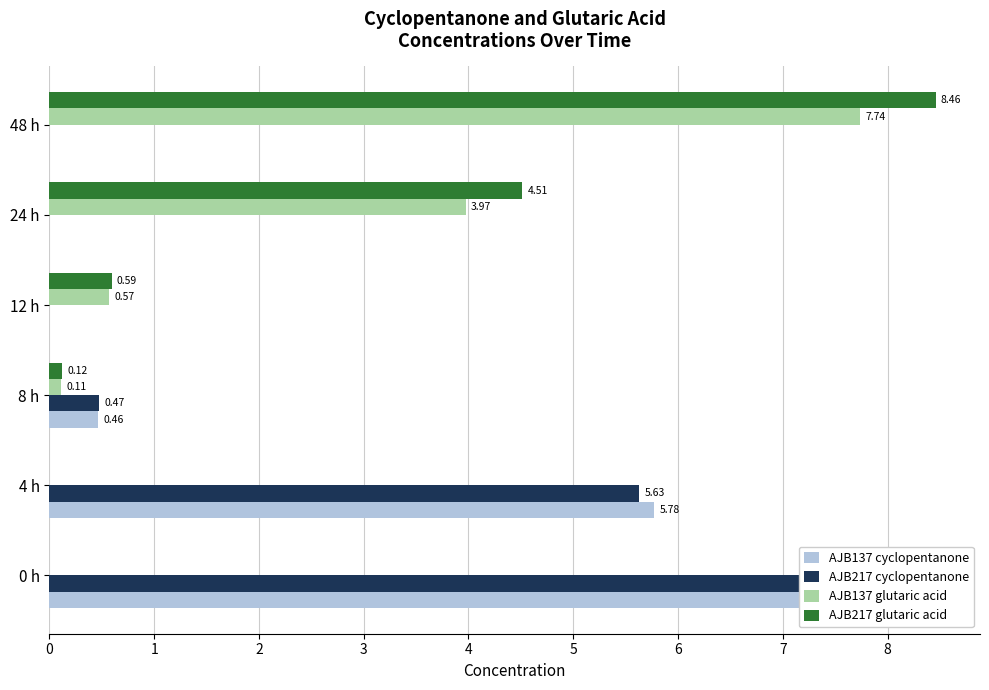

List the series in order of their peak value, lowest first.

AJB137 cyclopentanone, AJB217 cyclopentanone, AJB137 glutaric acid, AJB217 glutaric acid